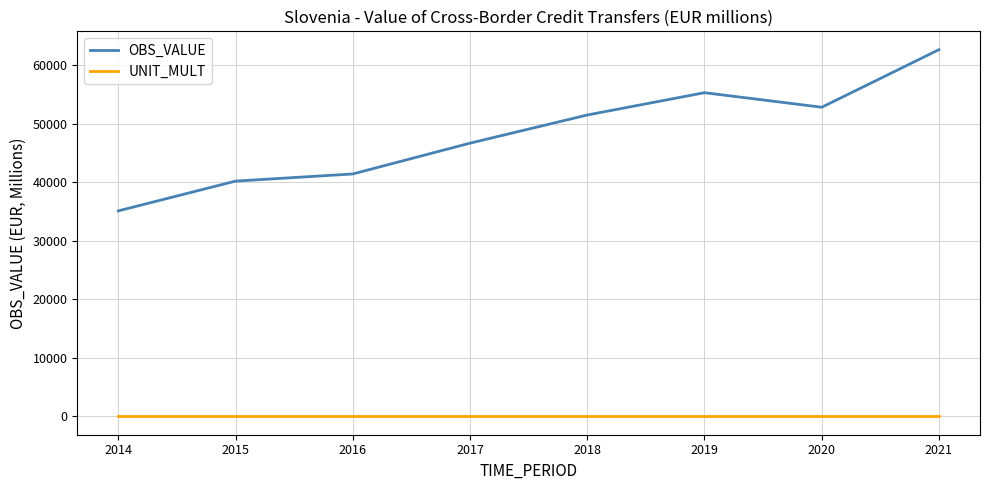

Which label corresponds to the largest value in the chart?

2021